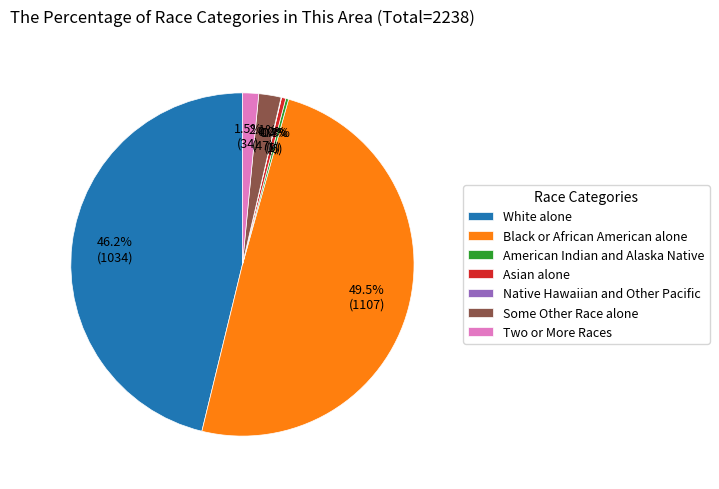

Approximately how many times larger is the value at White alone compared to Black or African American alone?

0.9